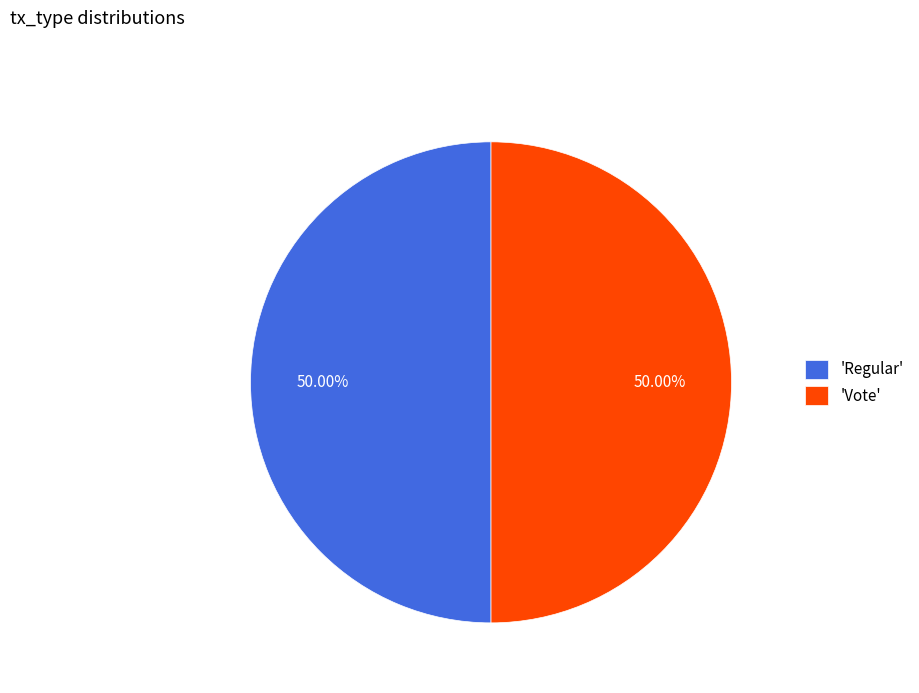

Is the sum of 'Vote' and 'Regular' greater than half?

Yes